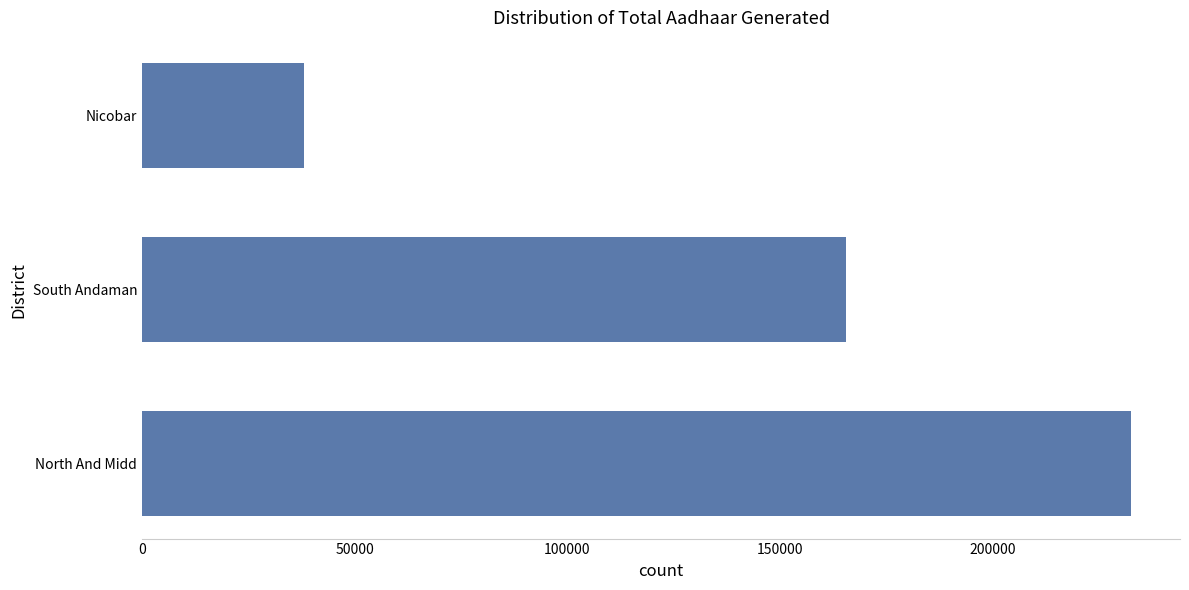

List the labels in order of value, largest first.

North And Midd, South Andaman, Nicobar